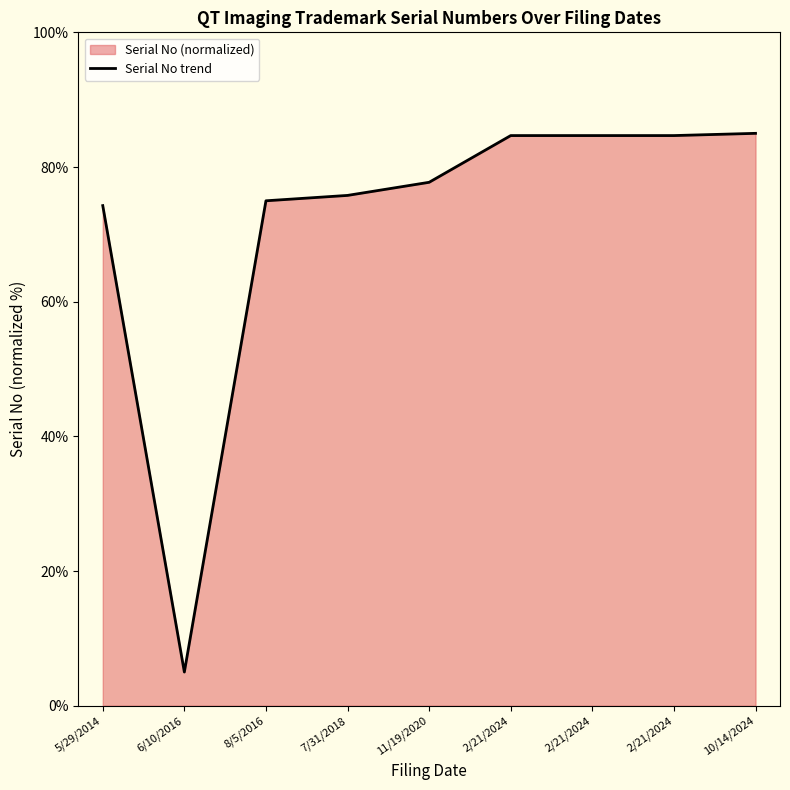

What is the difference between the second highest and second lowest values?

10.4